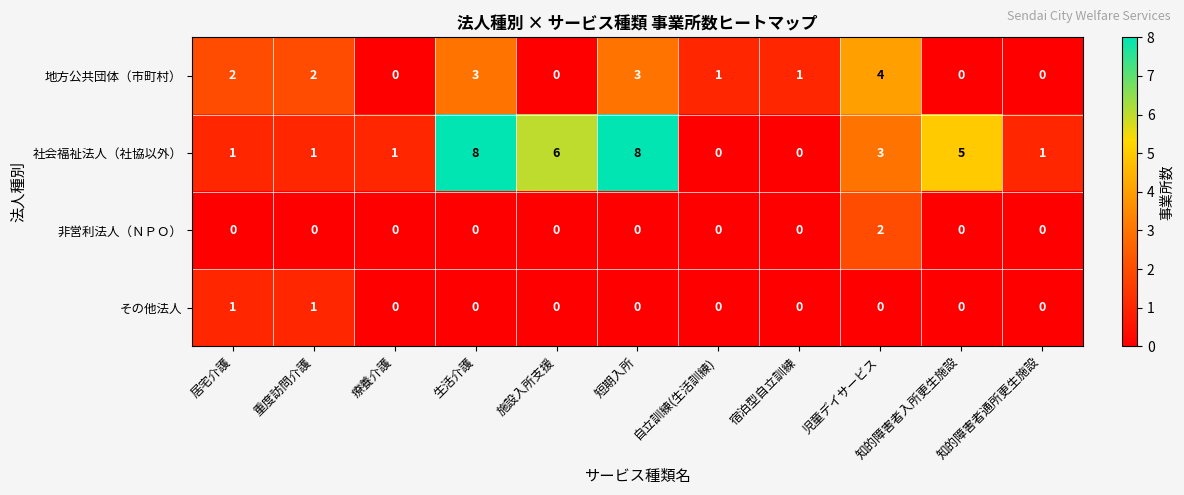

What is the maximum value shown in the chart?

8